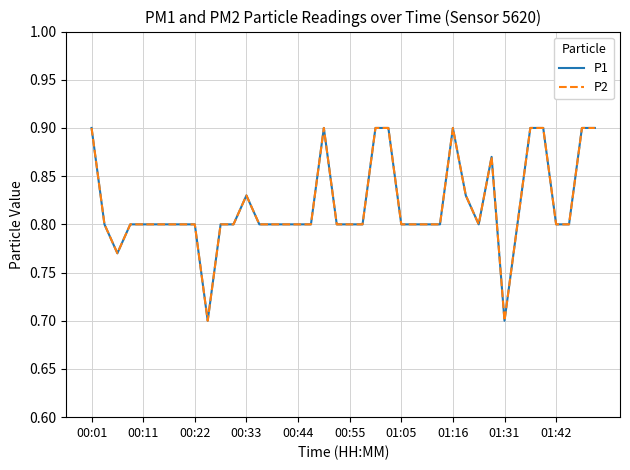

Does the chart display data point markers on the line(s)?

No